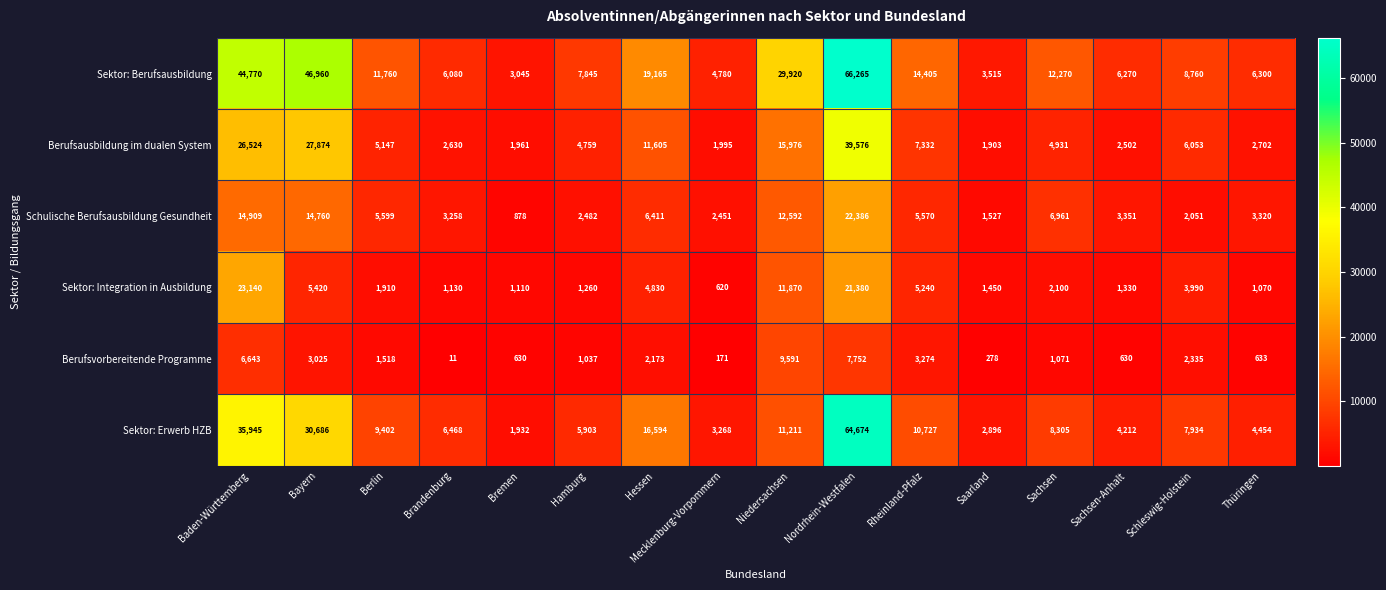

Is the value of Schulische Berufsausbildung Gesundheit at Hamburg greater than the value of Berufsausbildung im dualen System at Berlin?

No